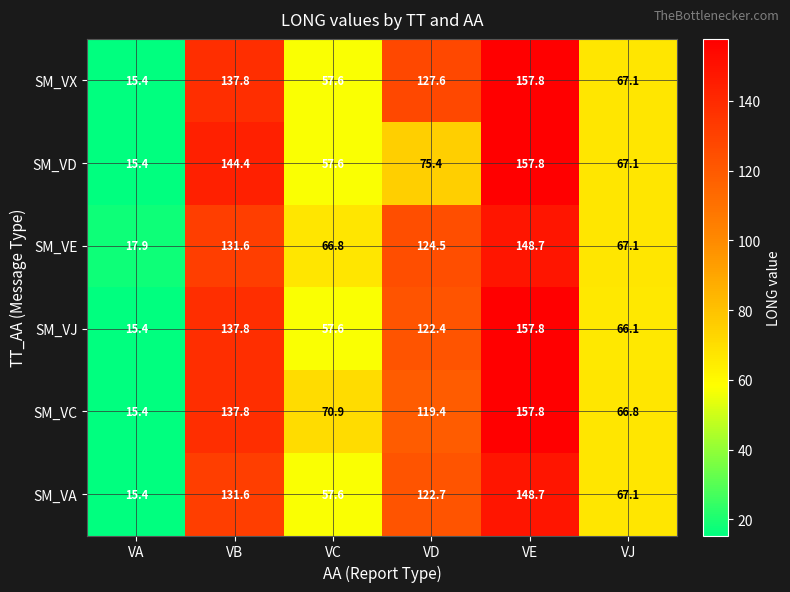

How many series are shown in this chart?

6